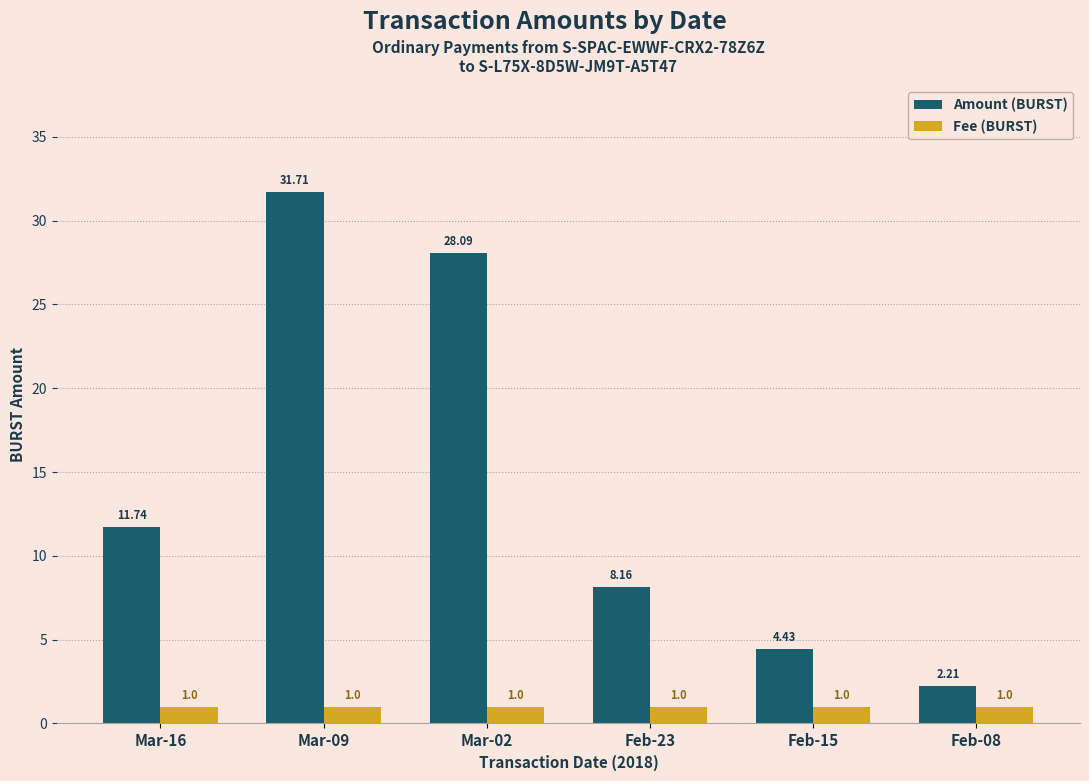

Between Mar-09 and Feb-15, which series saw the biggest shift?

Amount (BURST)